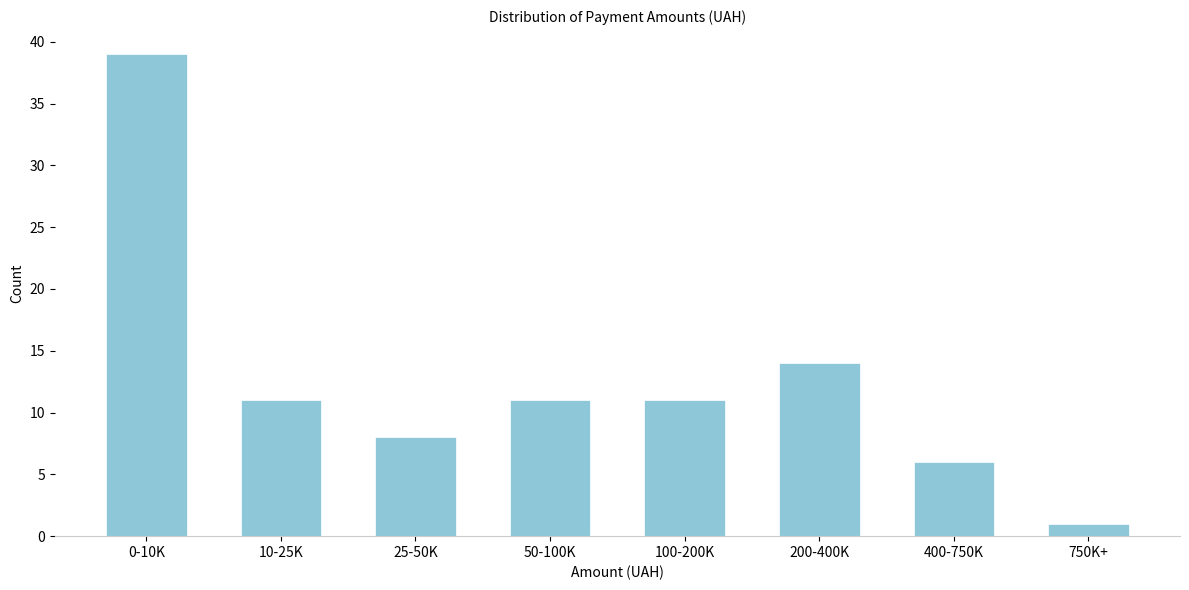

Reading left to right, list all the values displayed in this chart.

39	11	8	11	11	14	6	1